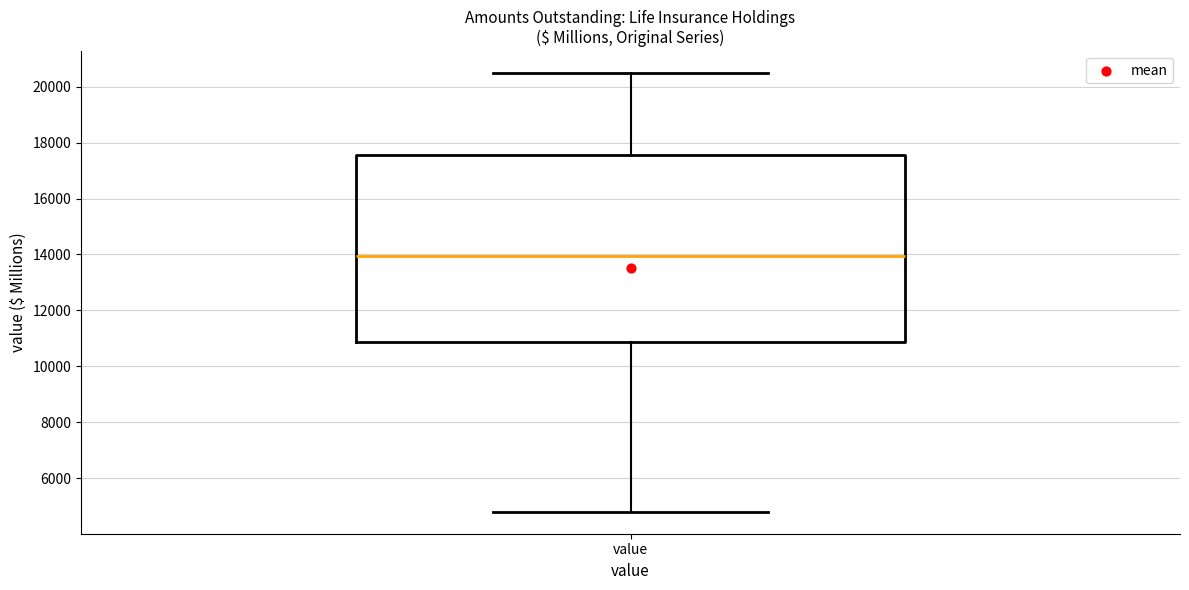

Where does the median line of the box for value sit on the y-axis? The values are not printed on the chart, so give them approximately, as read against the axis.

14000